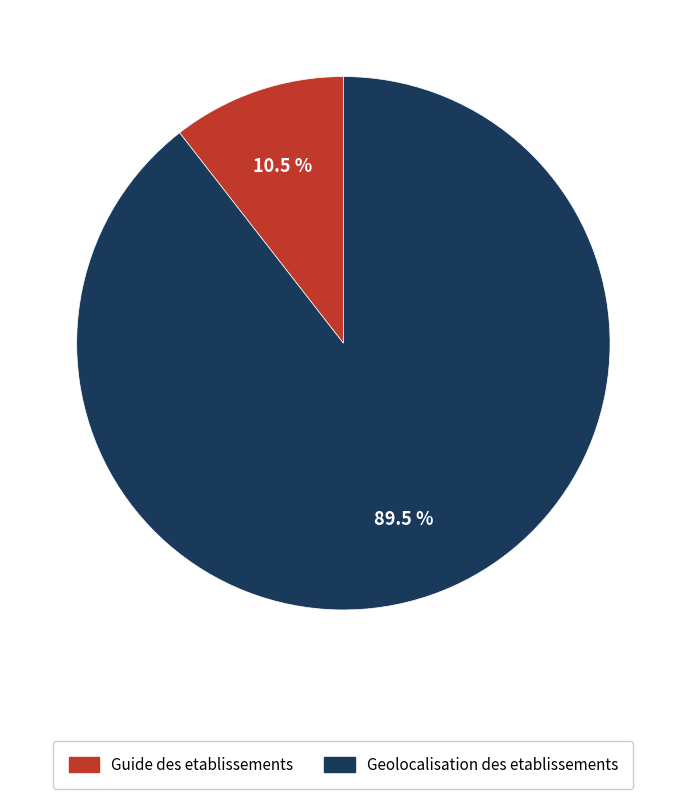

Is the sum of Guide des etablissements and Geolocalisation des etablissements greater than half?

Yes